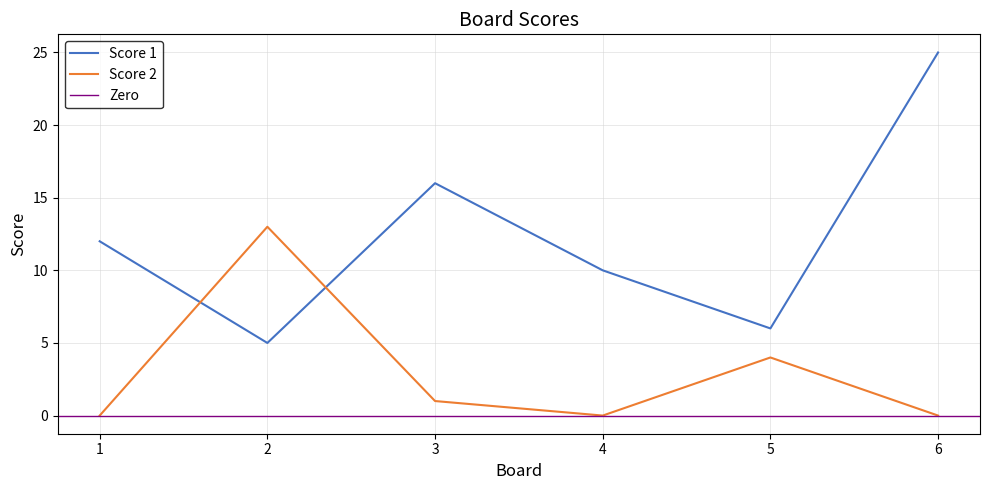

What is the sum of the Score 2 values at 4 and 2?

13